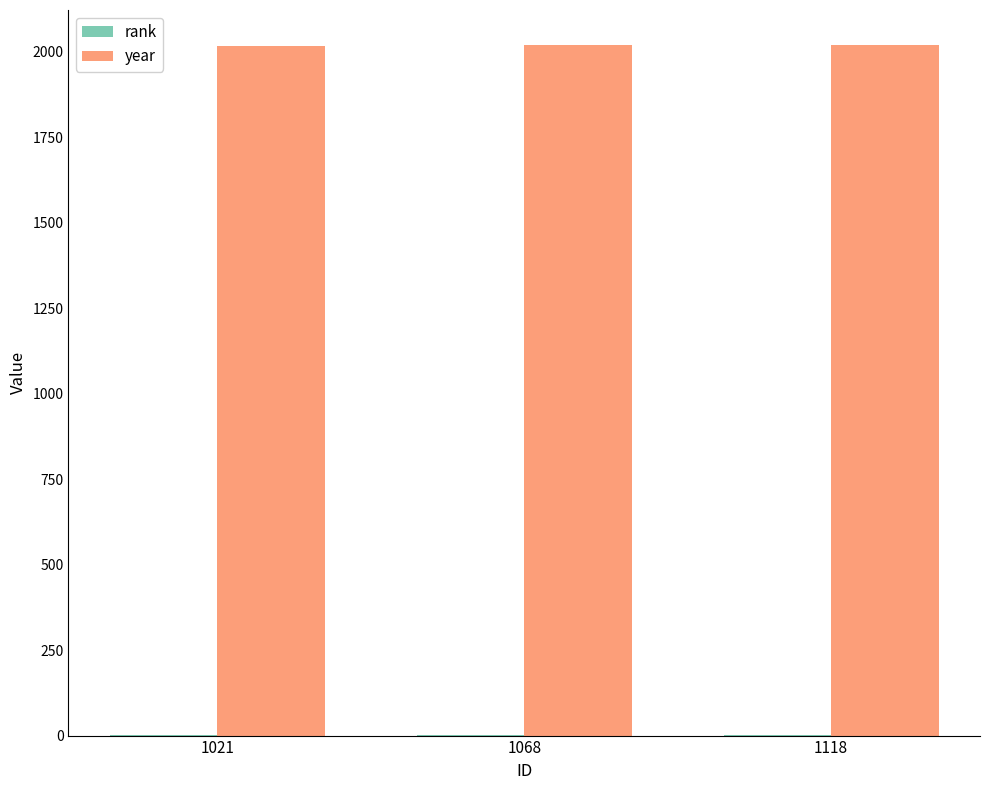

What is the greatest value displayed?

2021